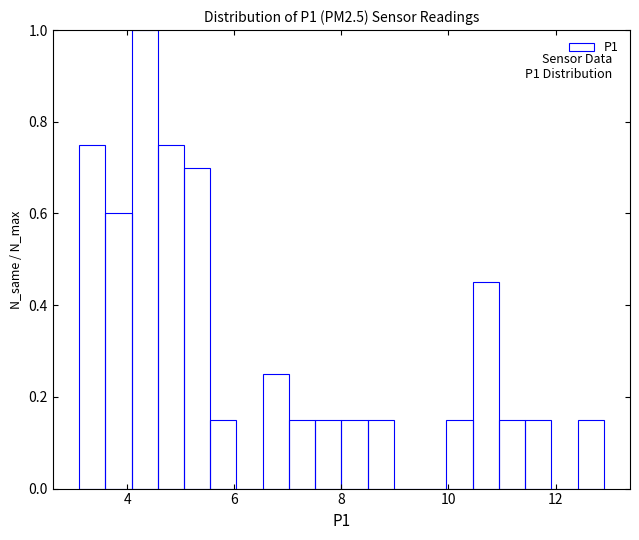

Around what value on the x-axis is the tallest bar? Give the approximate position of its centre, as read against the axis.

4.4